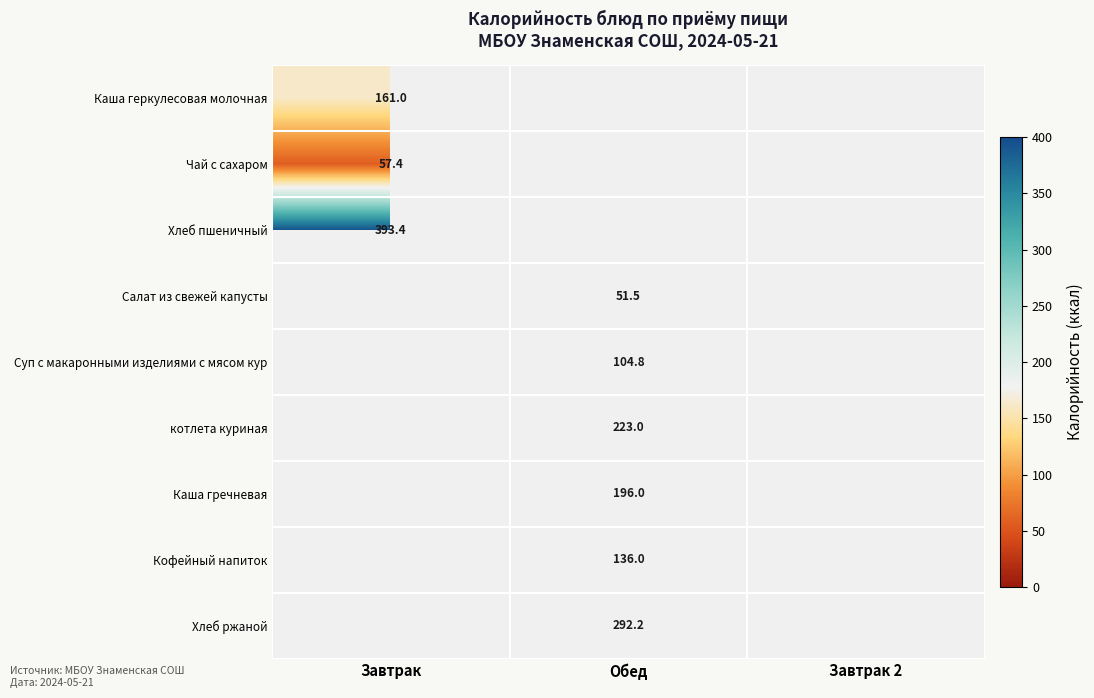

True or false: Хлеб пшеничный has a value of 218.5 at Завтрак.

False